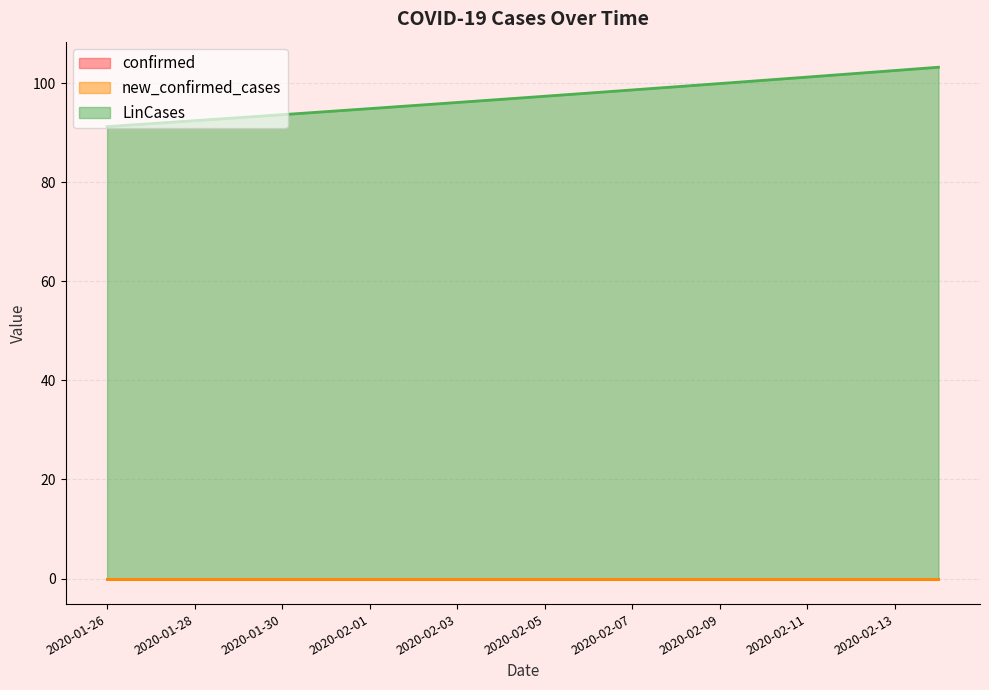

What is the sum of all LinCases values?

1942.3